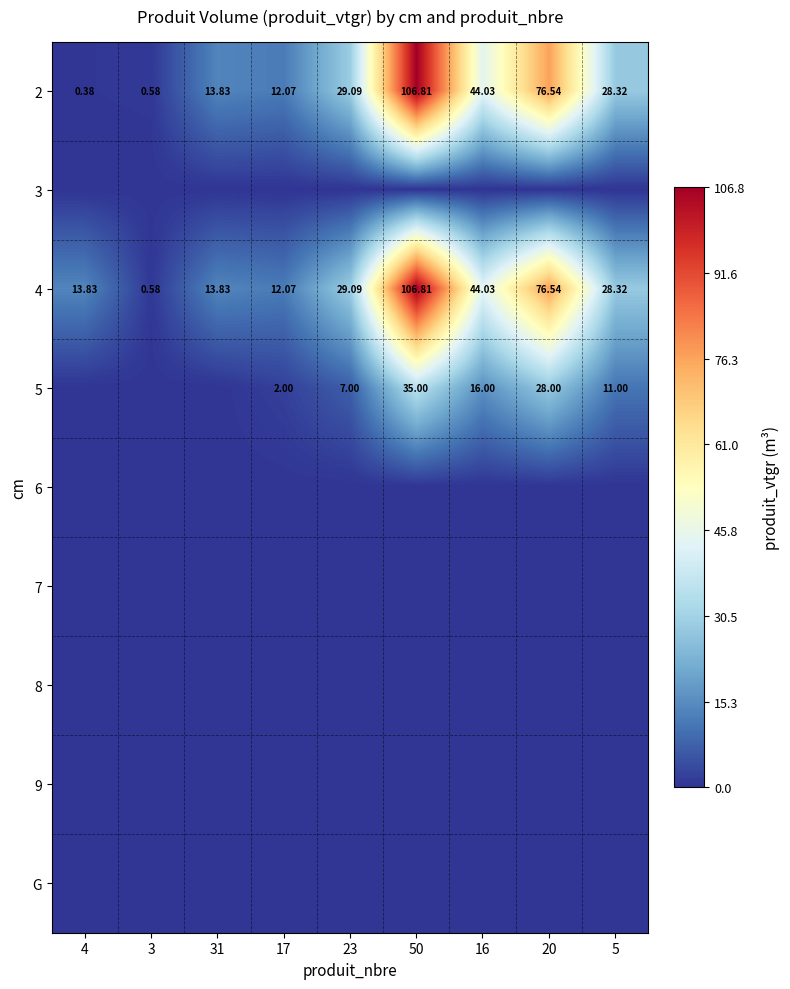

At which label is 3 closest to 0?

4